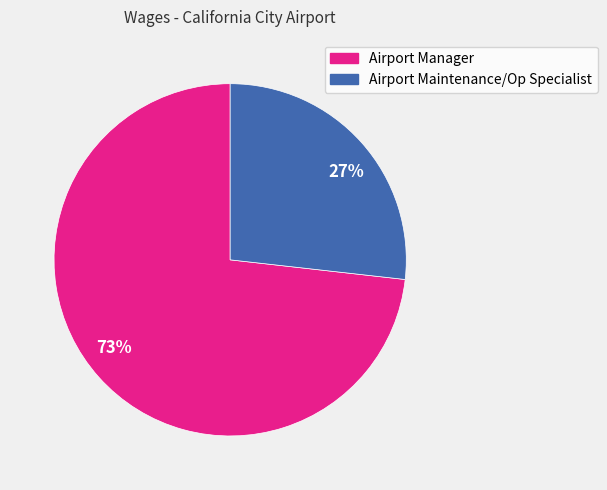

Which category has the biggest portion of the pie?

73%